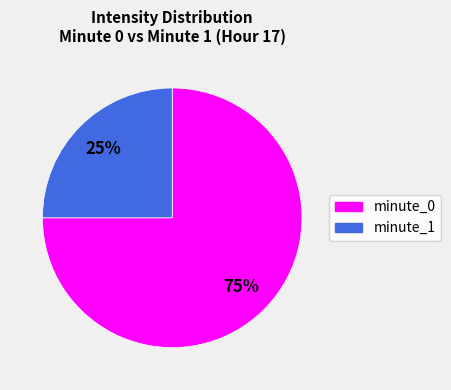

Which slice is the largest?

minute_0